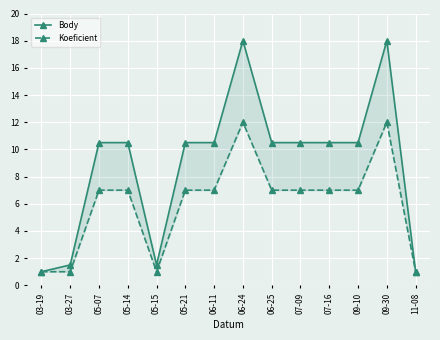

True or false: Body has more than 1 points higher than both neighbors.

True